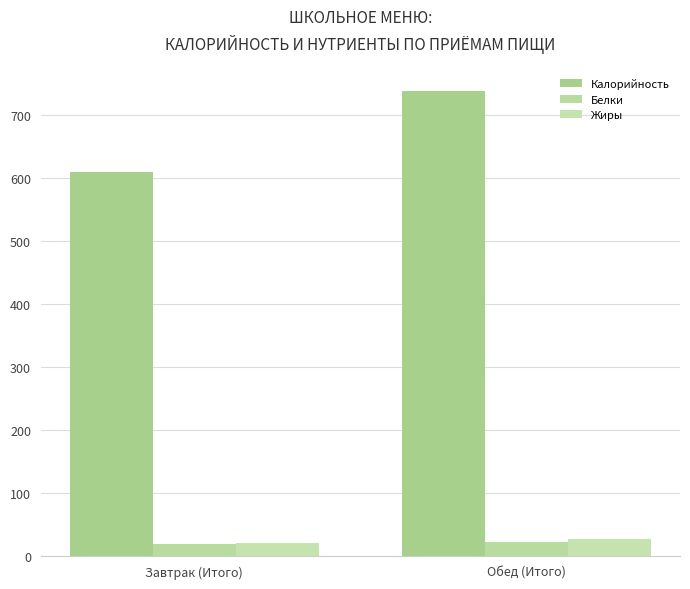

Between Завтрак (Итого) and Обед (Итого), which series saw the biggest shift?

Калорийность